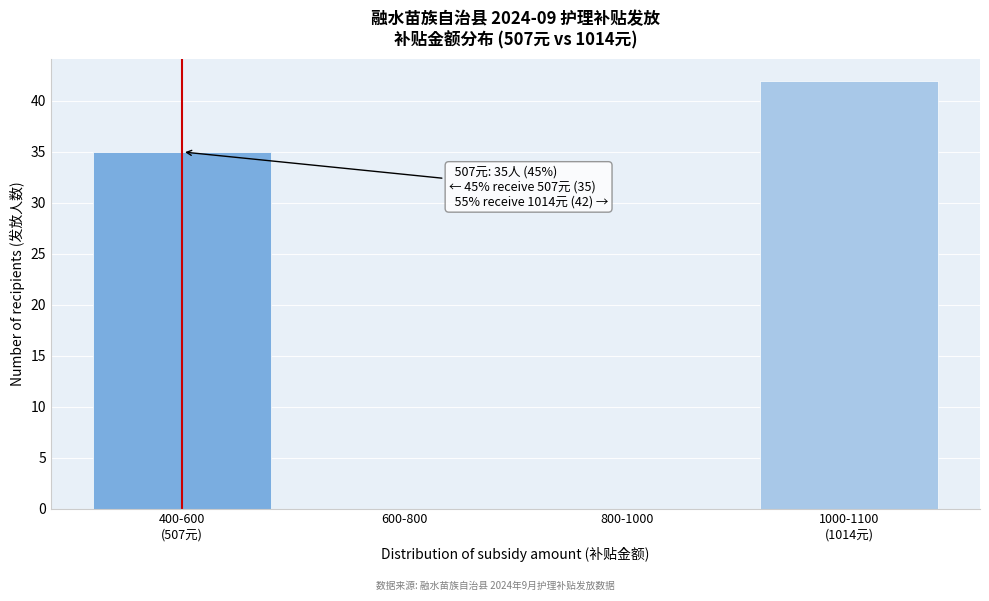

What is the sum of all values?

77